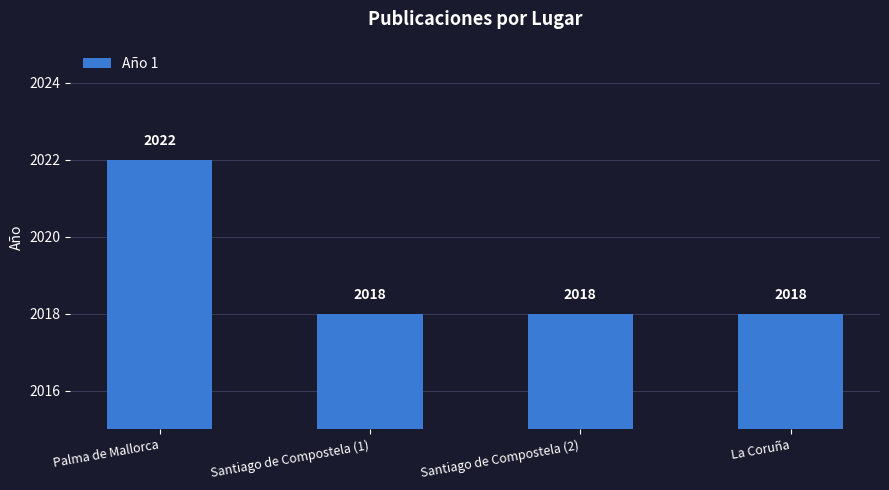

Reading left to right, what are all the values shown in this chart?

Palma de Mallorca=2022	Santiago de Compostela (1)=2018	Santiago de Compostela (2)=2018	La Coruña=2018